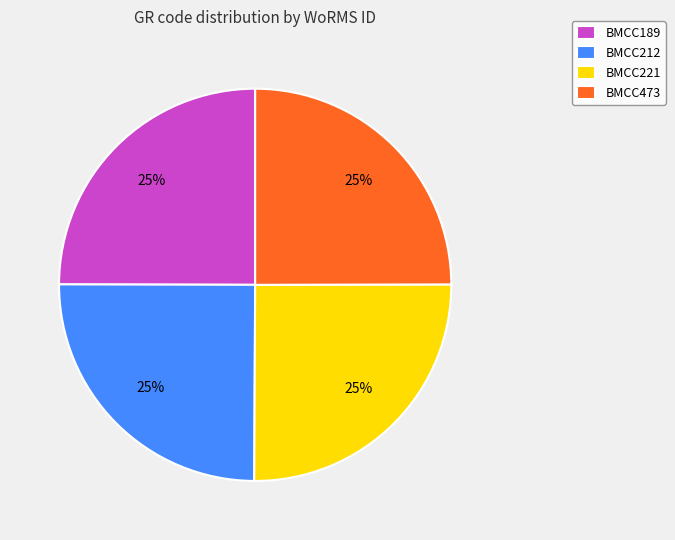

To the nearest percent, what is the combined percentage of BMCC212 and BMCC473?

50%